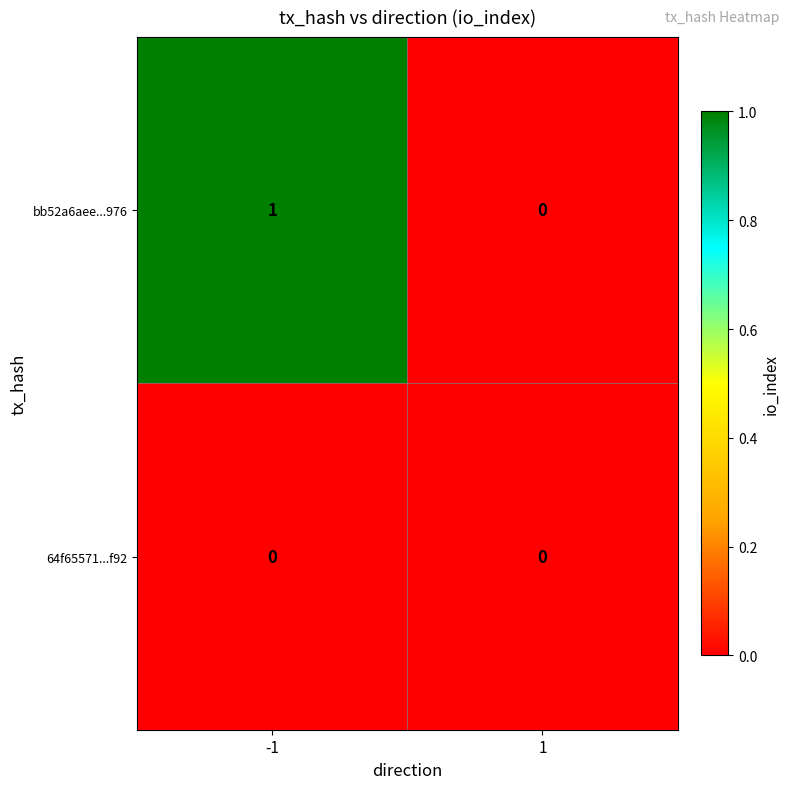

Is it true that 64f65571...f92 equals 0 at -1?

True